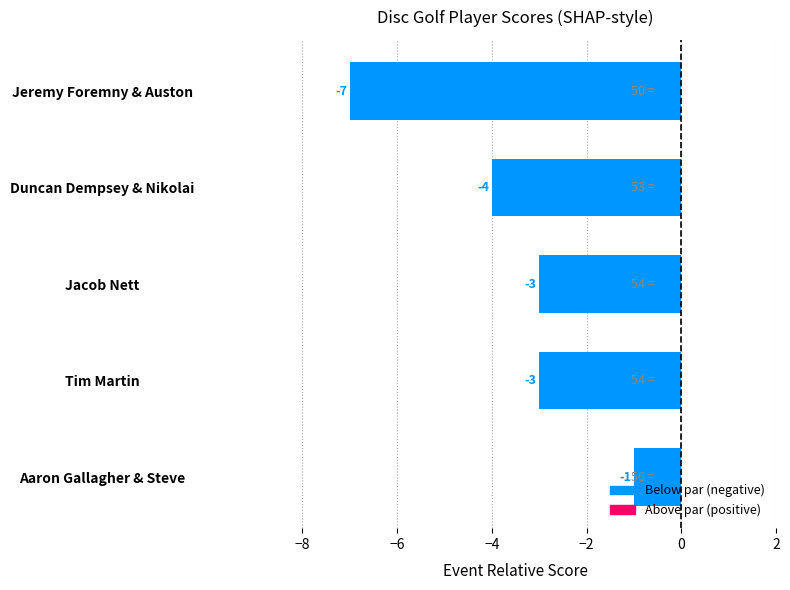

Are the bars grouped side by side (vs. stacked)?

No